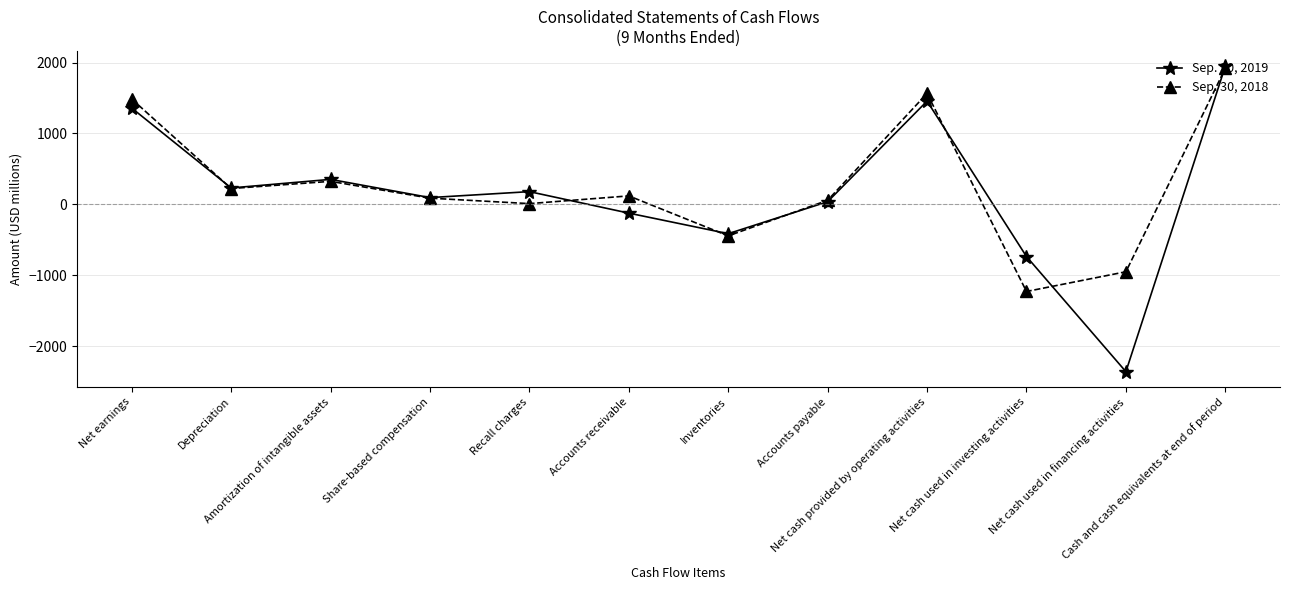

What is the highest value of the Sep. 30, 2018 series?

1918